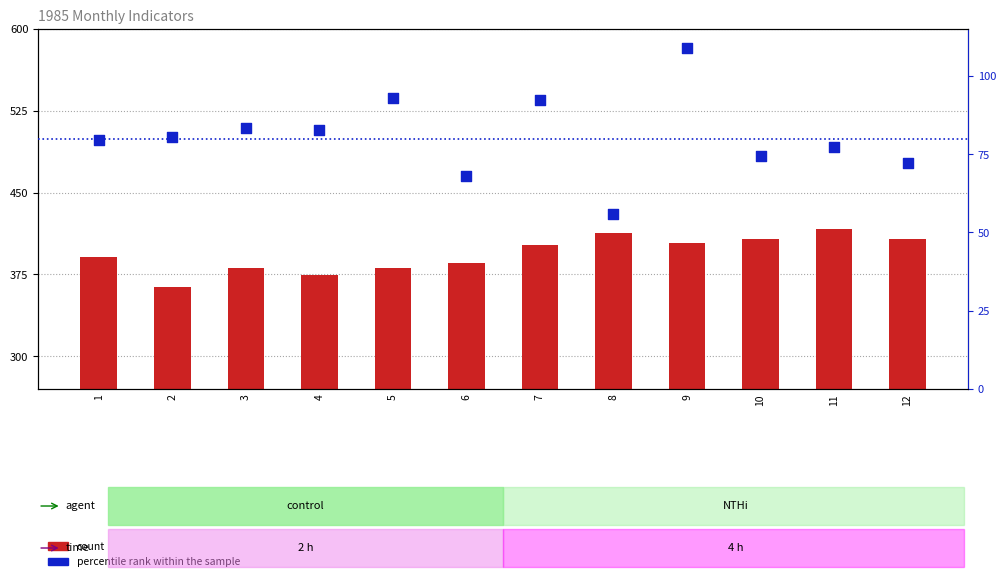

Which series has the largest total across all categories?

col_3 (Coincident Index)